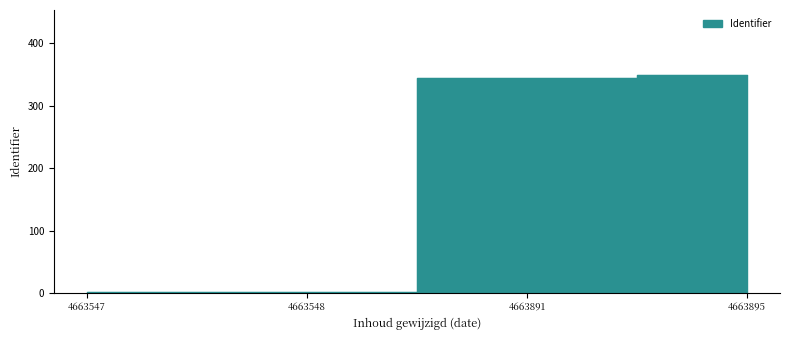

True or false: the data shows 349 at 4663895.

True